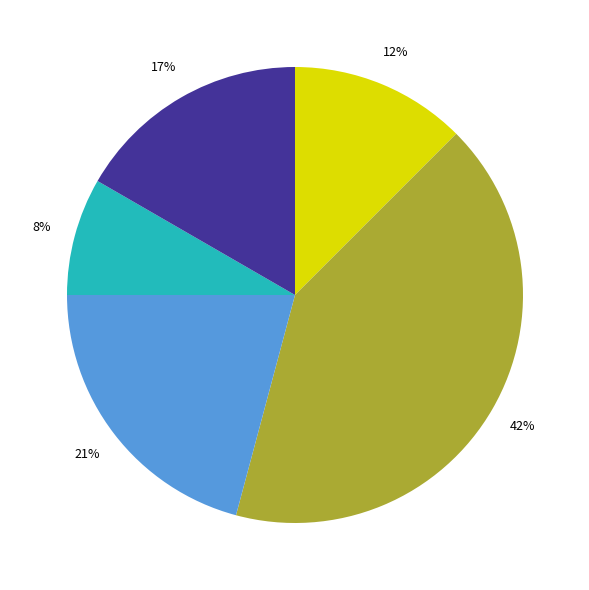

Is there any slice that represents more than half of the pie?

No